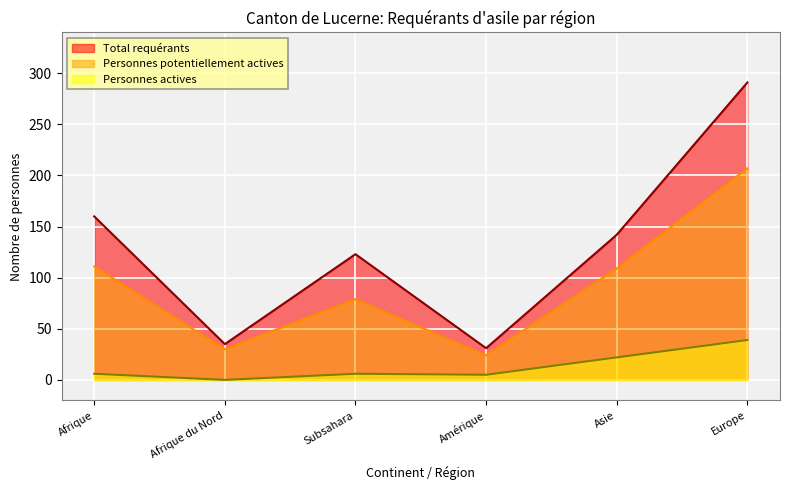

Does the chart display data point markers on the line(s)?

No